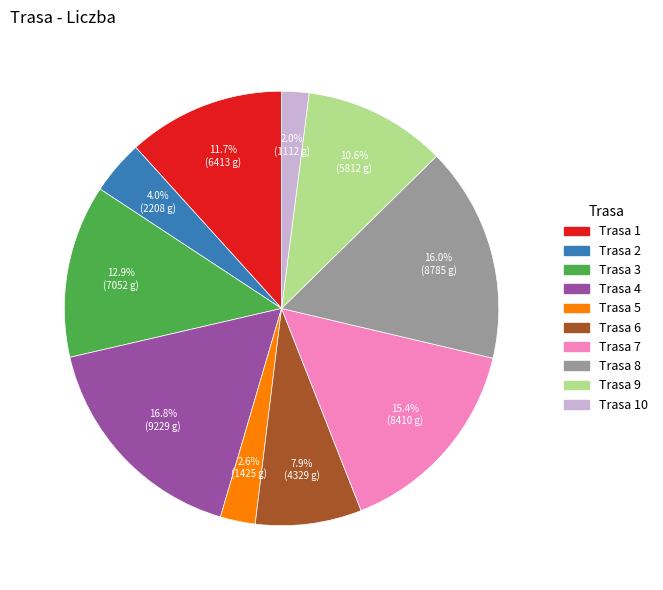

Is there any slice that represents more than half of the pie?

No